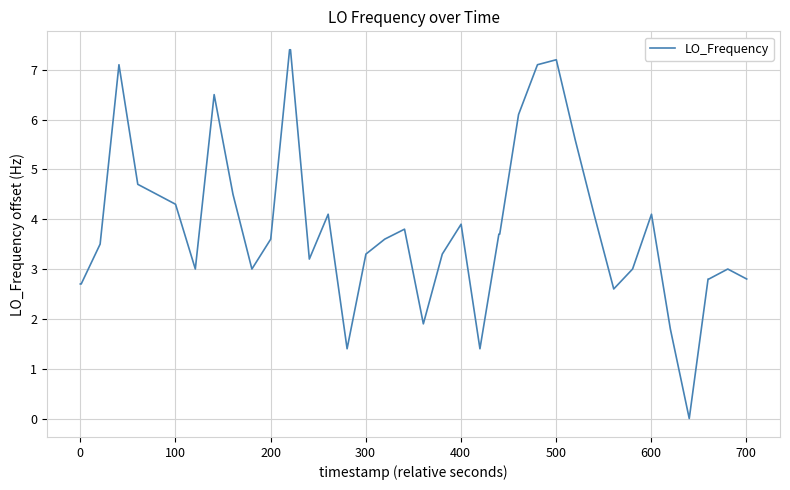

How many positive values are there?

39